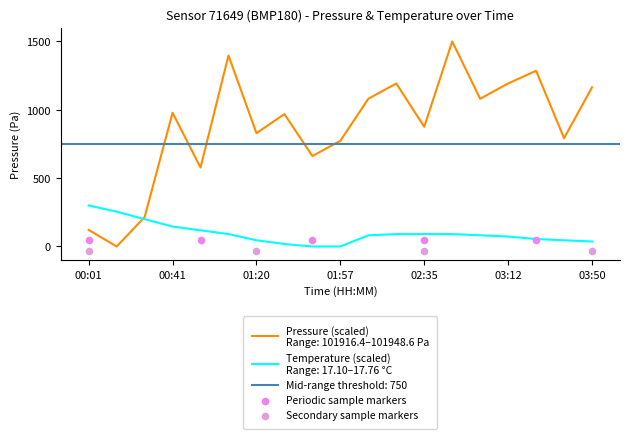

Which series contains the lowest Y value?

pressure